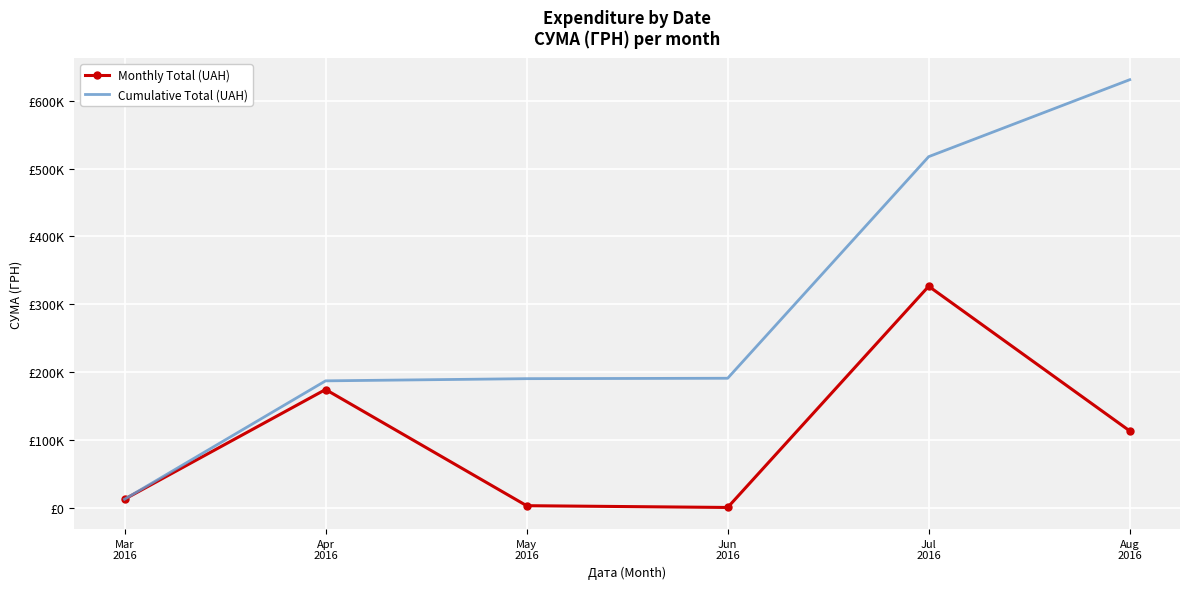

What is the sum of the Monthly Total (UAH) values at May
2016 and Aug
2016?

116623.9